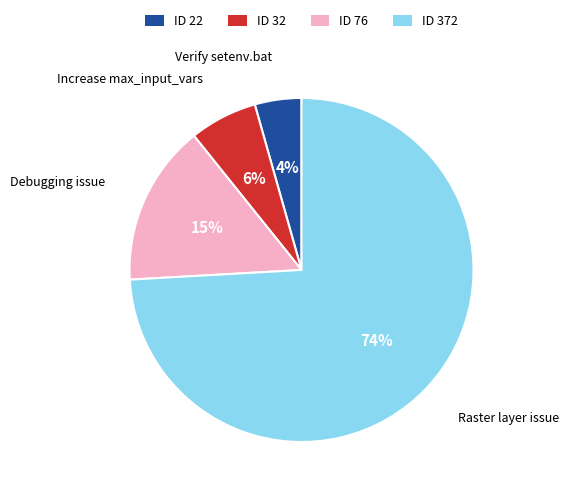

Is the sum of Increase max_input_vars and Raster layer issue greater than half?

Yes